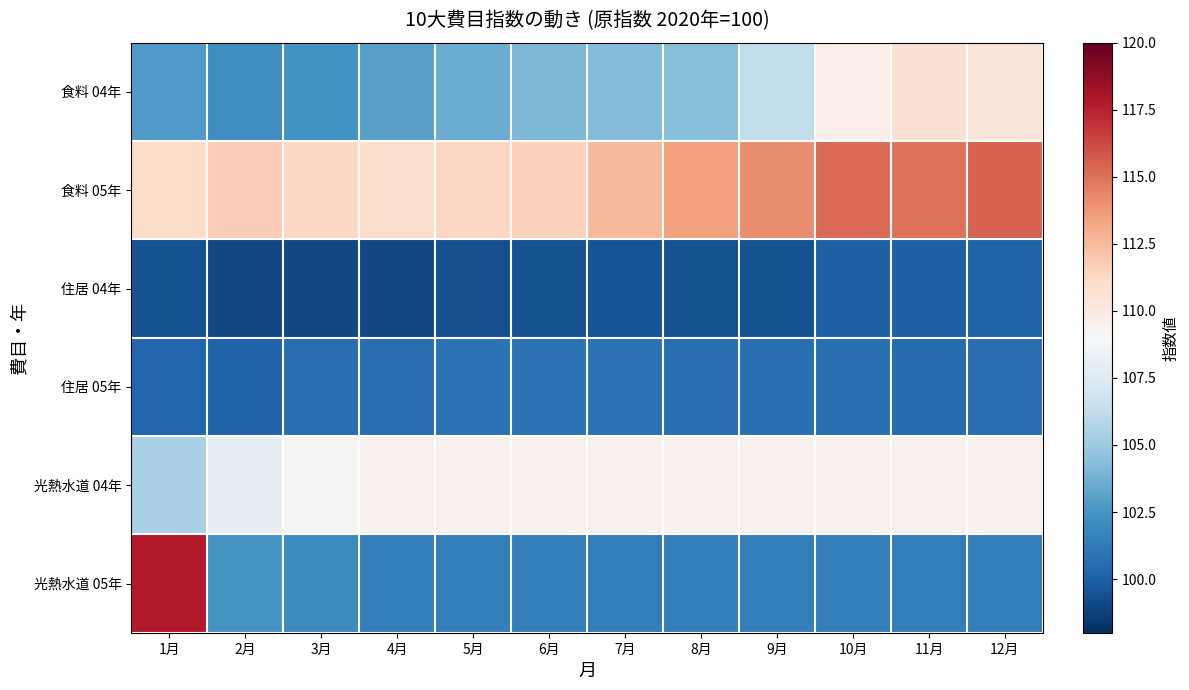

Reading left to right, transcribe all the data shown in this chart.

食料 04年: 1月=102.8	2月=102.2	3月=102.4	4月=103.0	5月=103.5	6月=104.1	7月=104.2	8月=104.3	9月=106.3	10月=109.7	11月=110.7	12月=110.3
食料 05年: 1月=111.0	2月=111.7	3月=111.3	4月=110.9	5月=111.3	6月=111.5	7月=112.6	8月=113.5	9月=114.1	10月=115.2	11月=115.0	12月=115.5
住居 04年: 1月=99.4	2月=99.1	3月=99.1	4月=99.1	5月=99.3	6月=99.4	7月=99.5	8月=99.4	9月=99.4	10月=100.0	11月=100.0	12月=100.2
住居 05年: 1月=100.3	2月=100.2	3月=100.6	4月=100.6	5月=100.9	6月=100.9	7月=100.9	8月=100.7	9月=100.7	10月=100.7	11月=100.5	12月=100.6
光熱水道 04年: 1月=105.4	2月=108.1	3月=109.1	4月=109.5	5月=109.5	6月=109.5	7月=109.5	8月=109.5	9月=109.5	10月=109.5	11月=109.5	12月=109.5
光熱水道 05年: 1月=117.7	2月=102.5	3月=102.0	4月=101.4	5月=101.4	6月=101.4	7月=101.4	8月=101.4	9月=101.4	10月=101.4	11月=101.4	12月=101.4